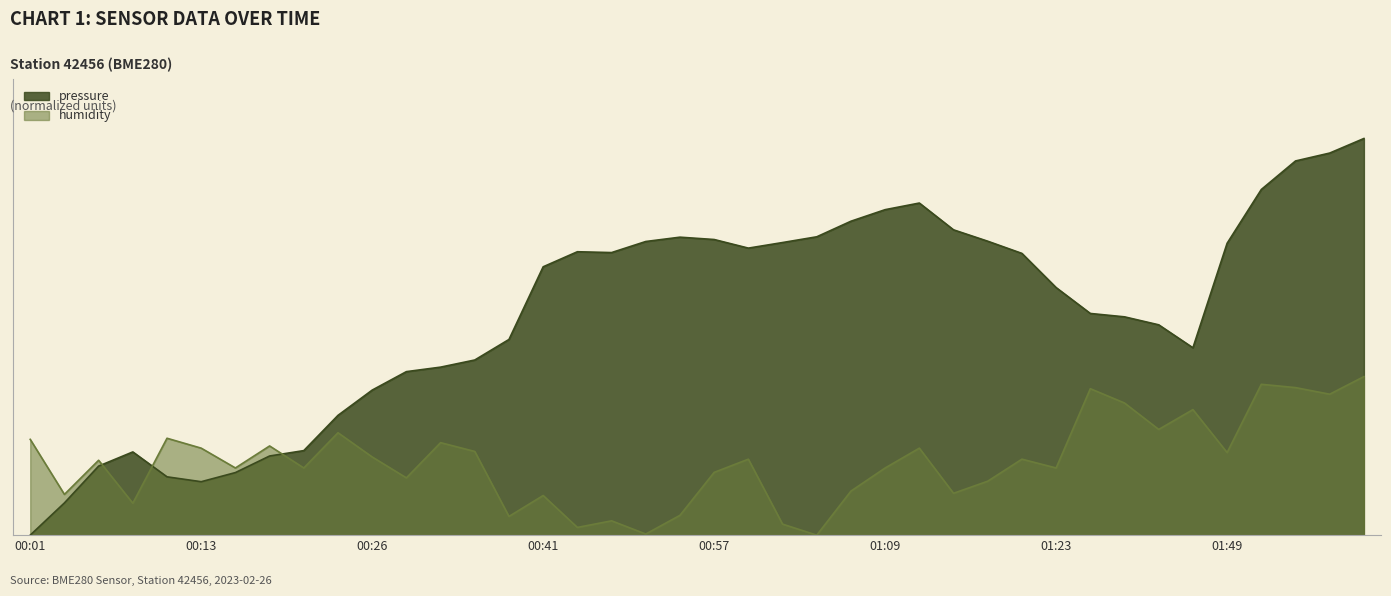

Between 00:03 and 00:33, which is larger?

00:33